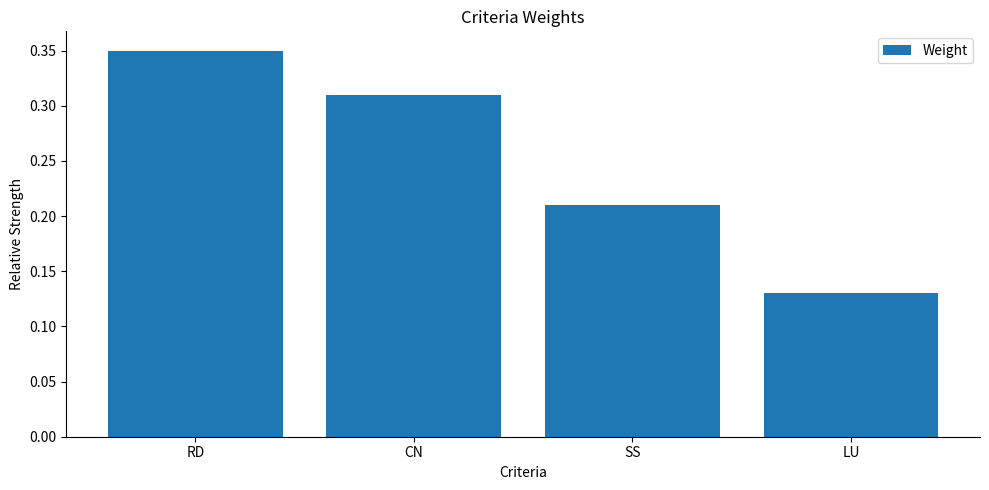

What is the sum of the values at SS and RD?

0.6